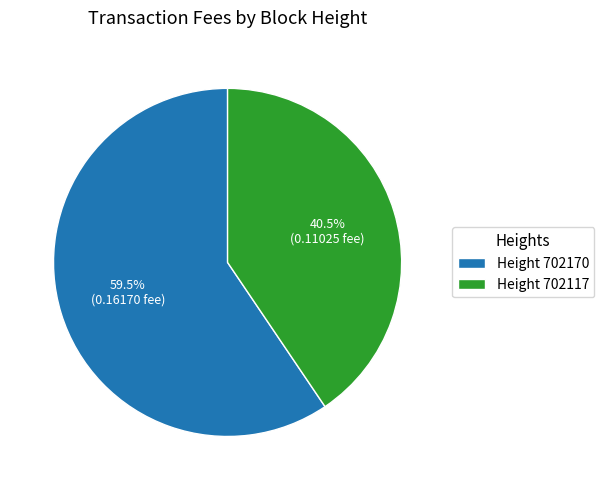

Which has a higher value, Height 702170 or Height 702117?

Height 702170